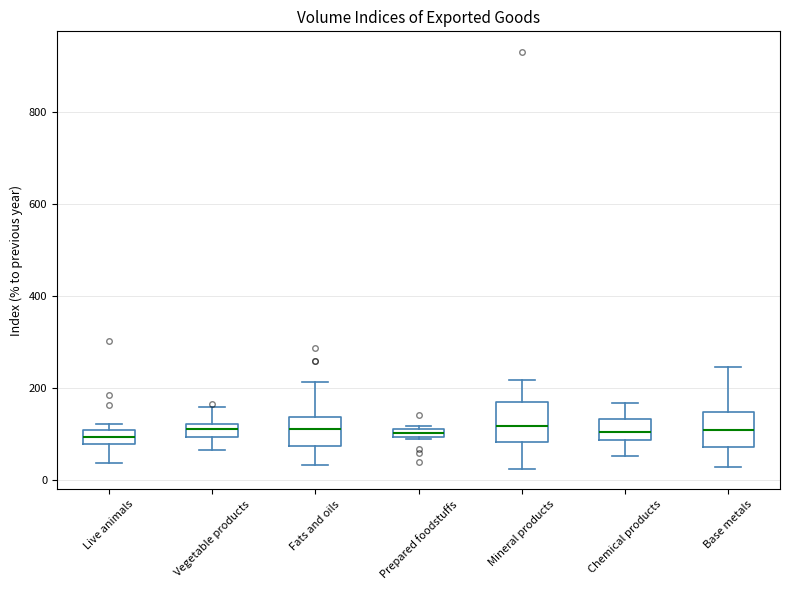

Where is the upper edge of the box for Prepared foodstuffs on the y-axis? The values are not printed on the chart, so give them approximately, as read against the axis.

120